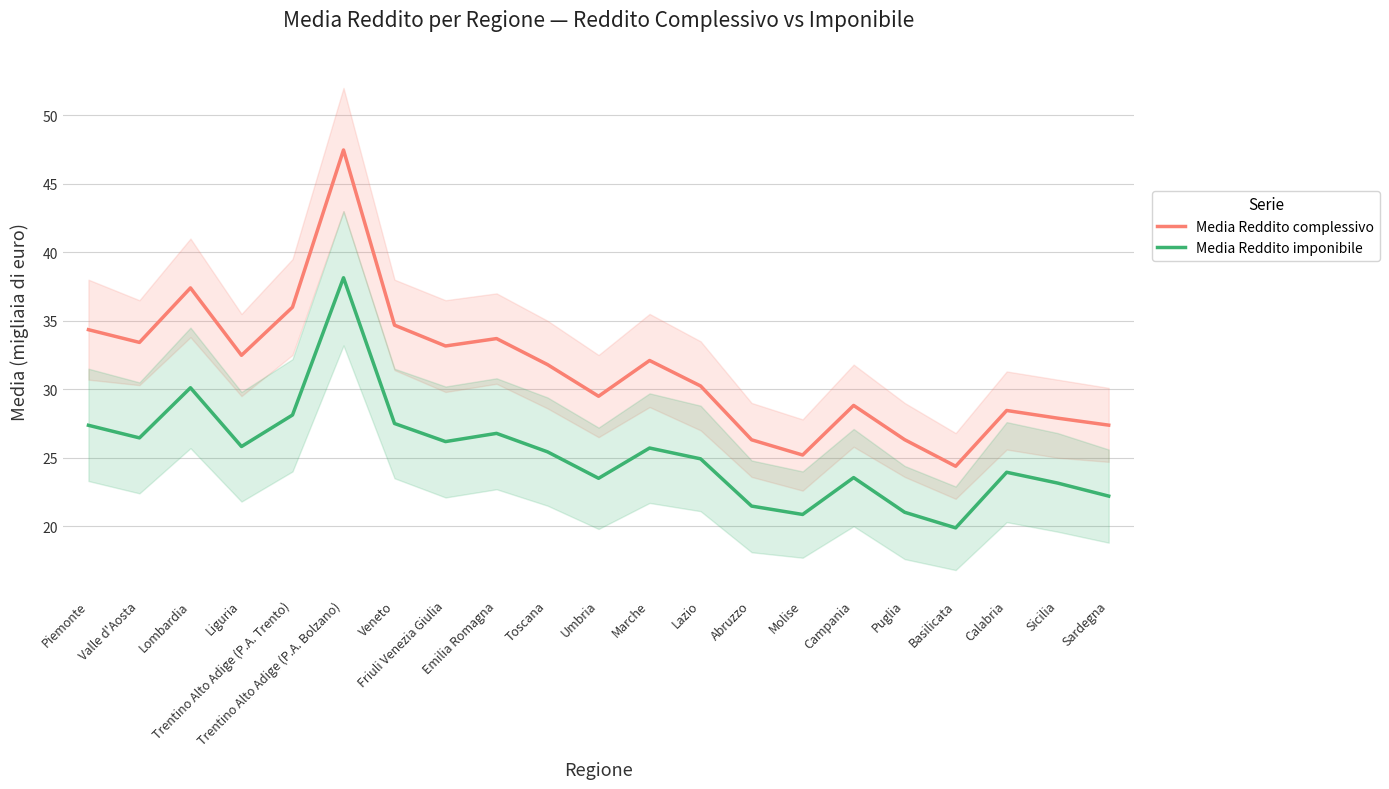

What is the sum of the Media Reddito complessivo values at Toscana and Liguria?

64.3